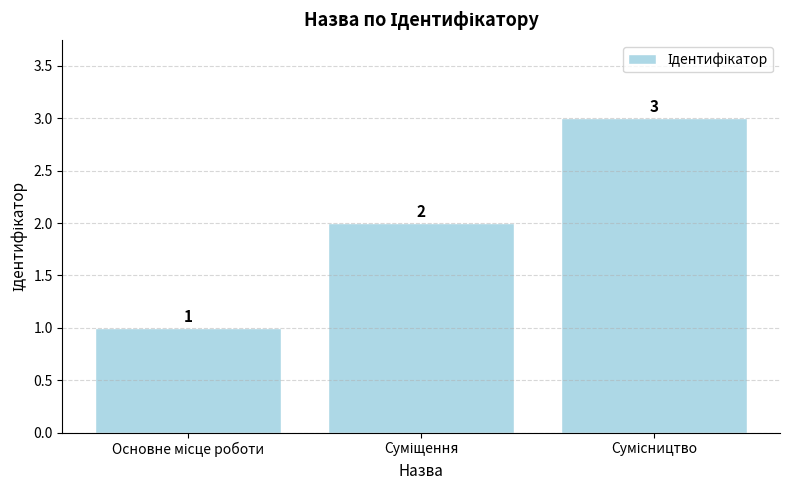

What is the value of the 2nd bar from the left?

2